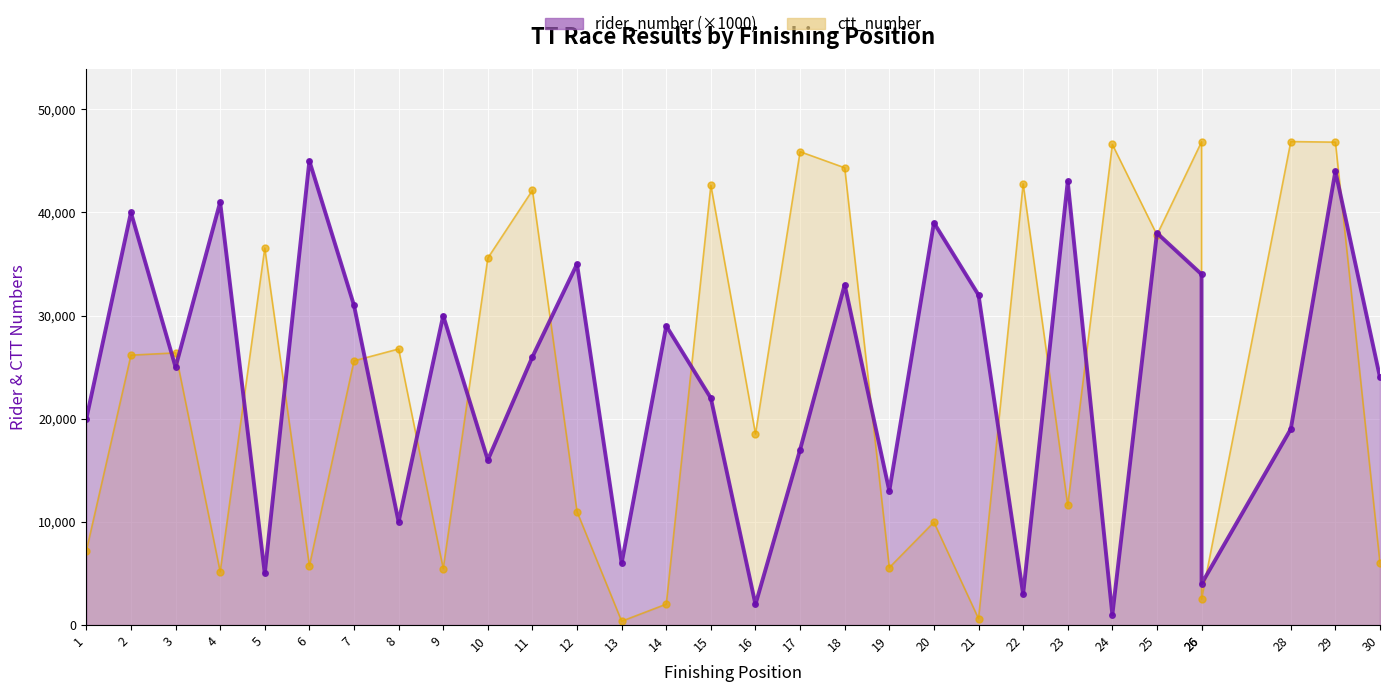

How many lines are shown in the chart?

2